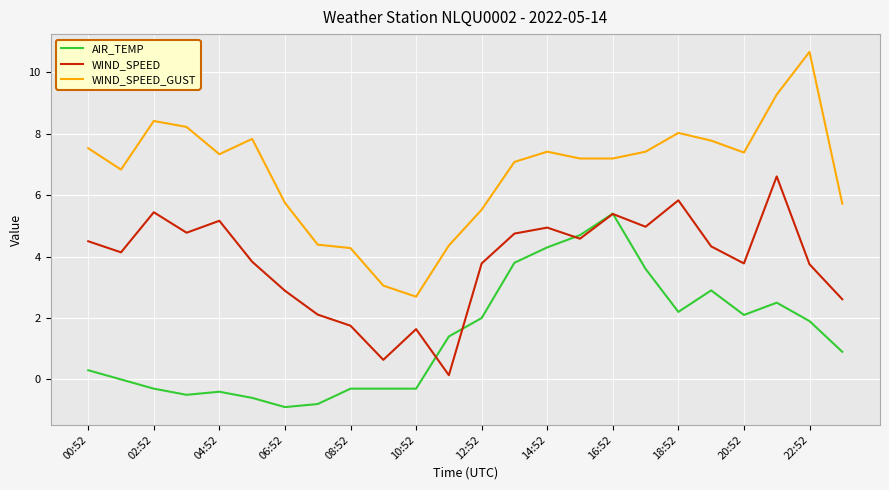

Which series has the widest spread of values?

WIND_SPEED_GUST